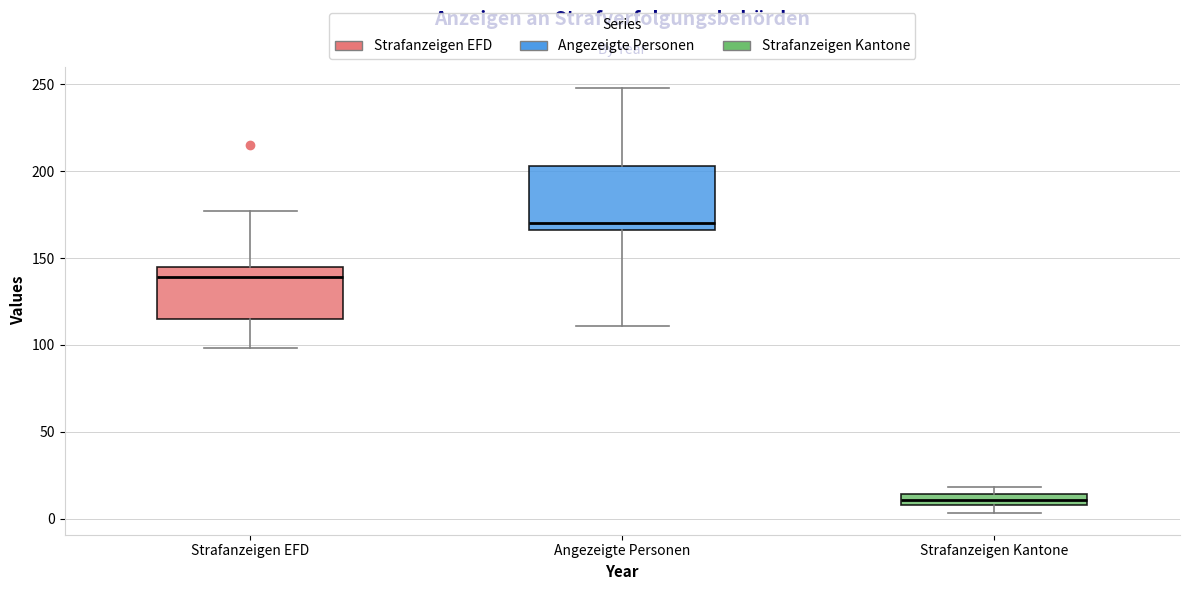

Which box is the tallest, from its lower edge to its upper edge?

Angezeigte Personen